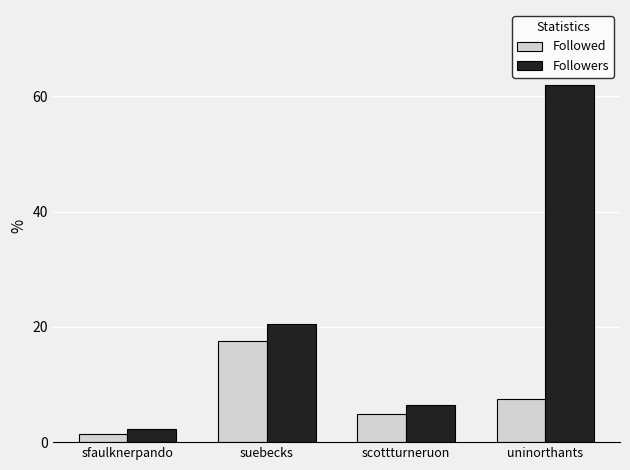

Is it true that Followed equals 17.6 at suebecks?

True